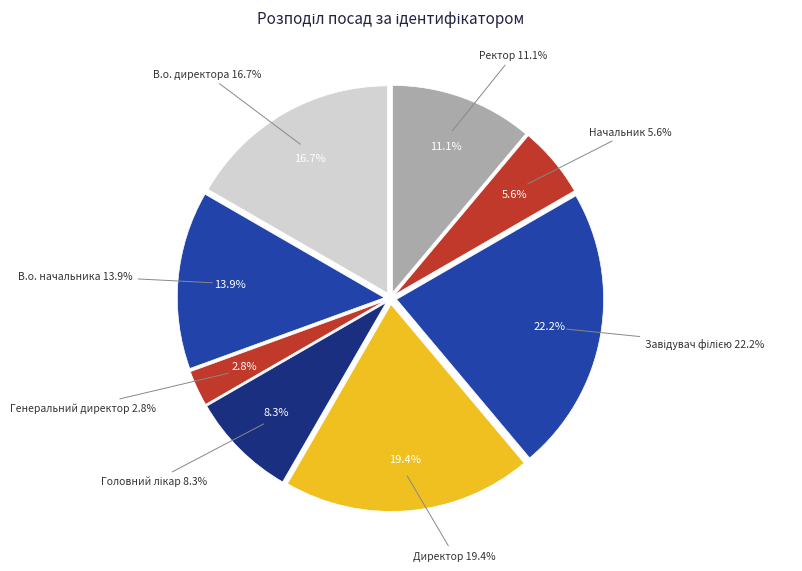

Which slice is the largest?

Завідувач філією